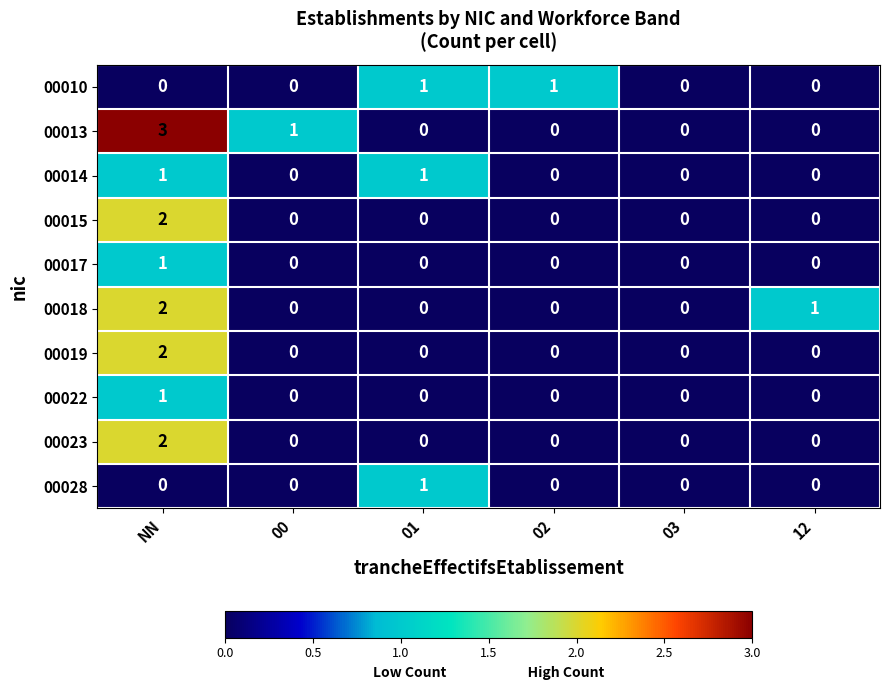

What is the maximum value shown in the chart?

3